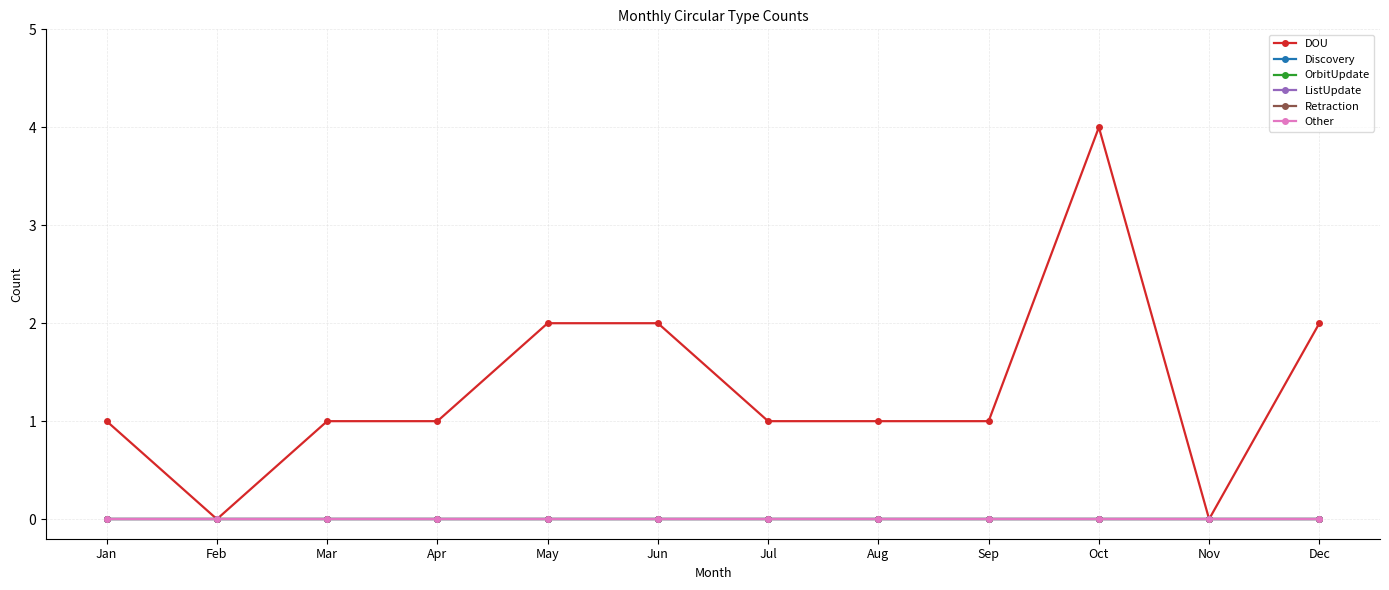

Which series has the widest spread of values?

DOU